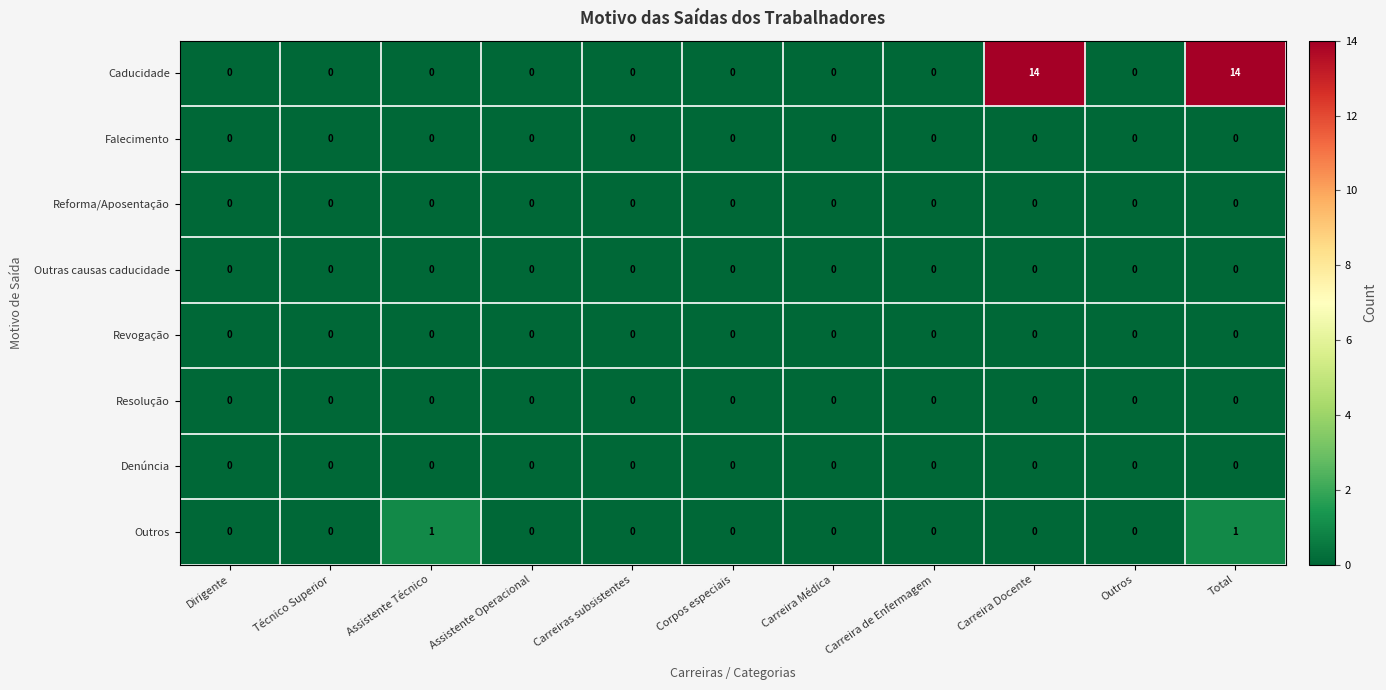

What is the average value of the Caducidade series?

3